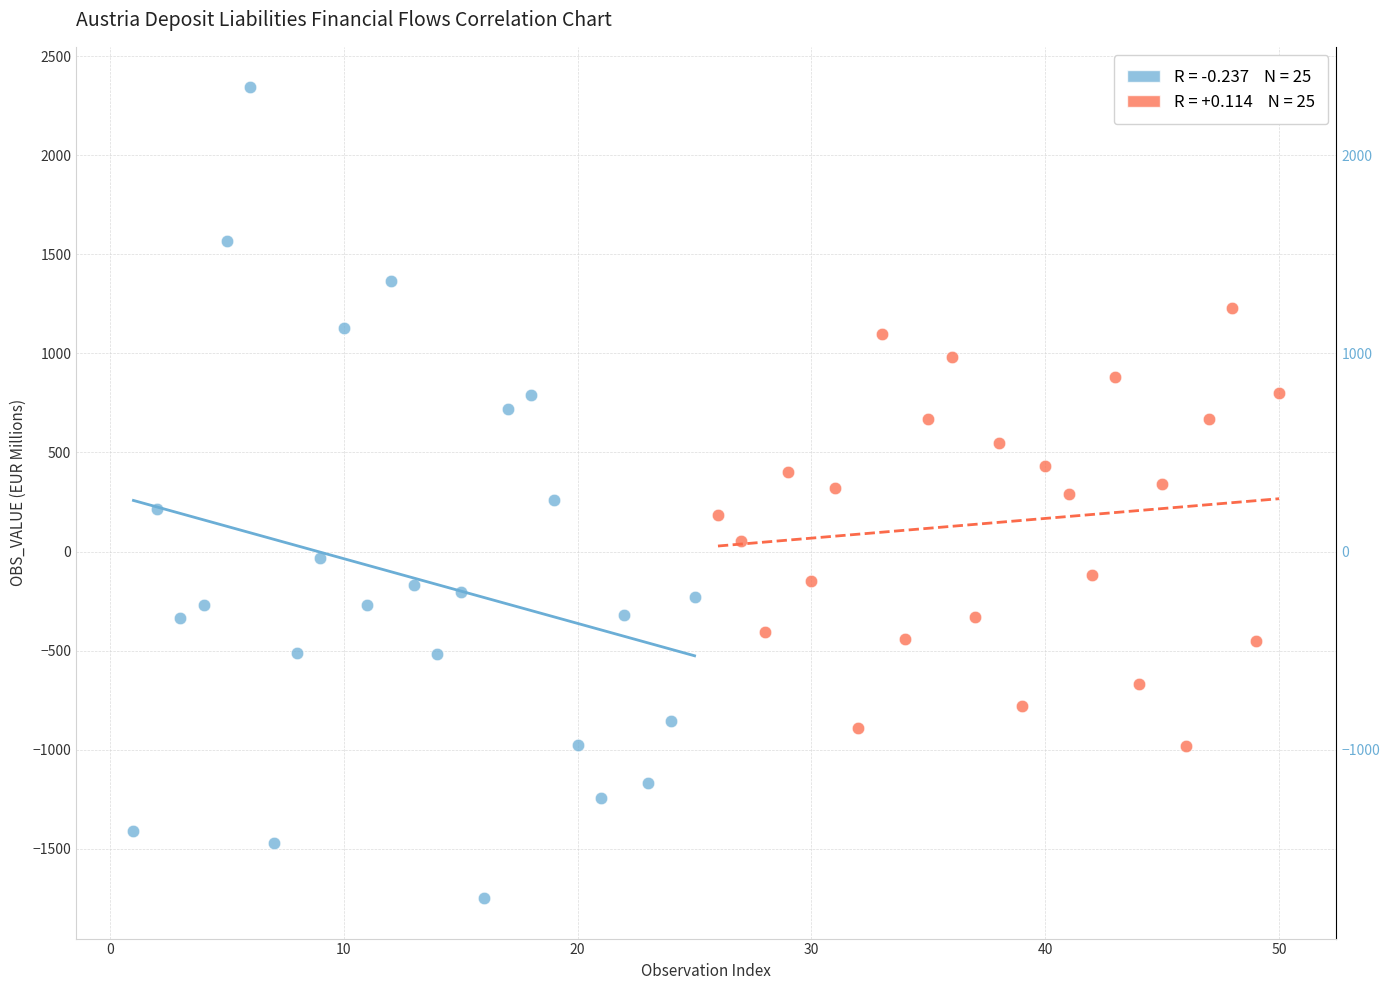

Which series reaches the maximum Y coordinate?

Deposit Liabilities (Flows)